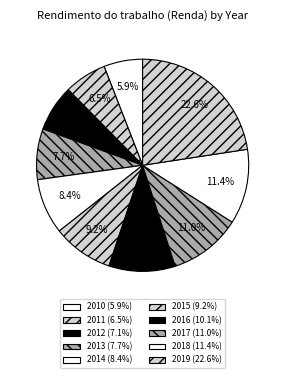

What is the ratio of the value at 2014 to the value at 2012?

1.2